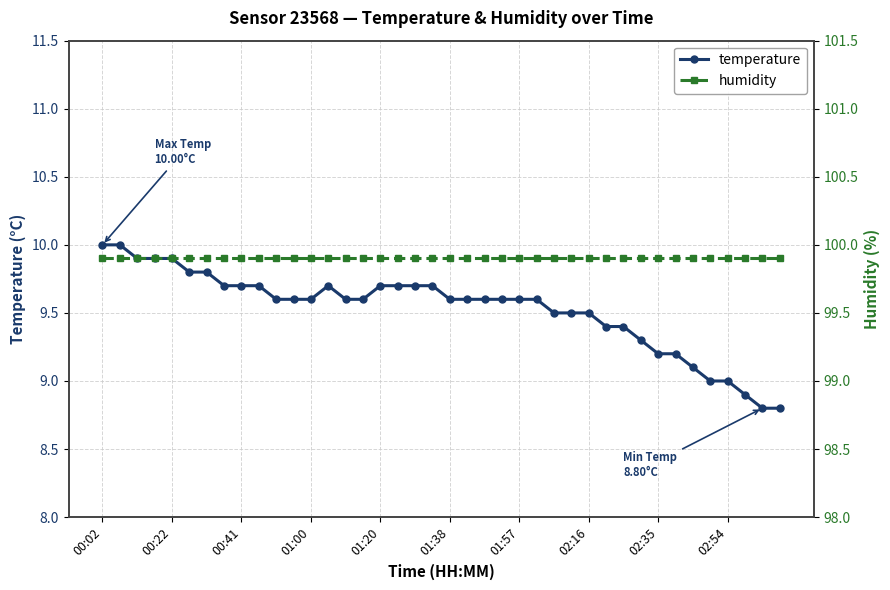

Rank the series by their average value, from highest to lowest.

humidity, temperature